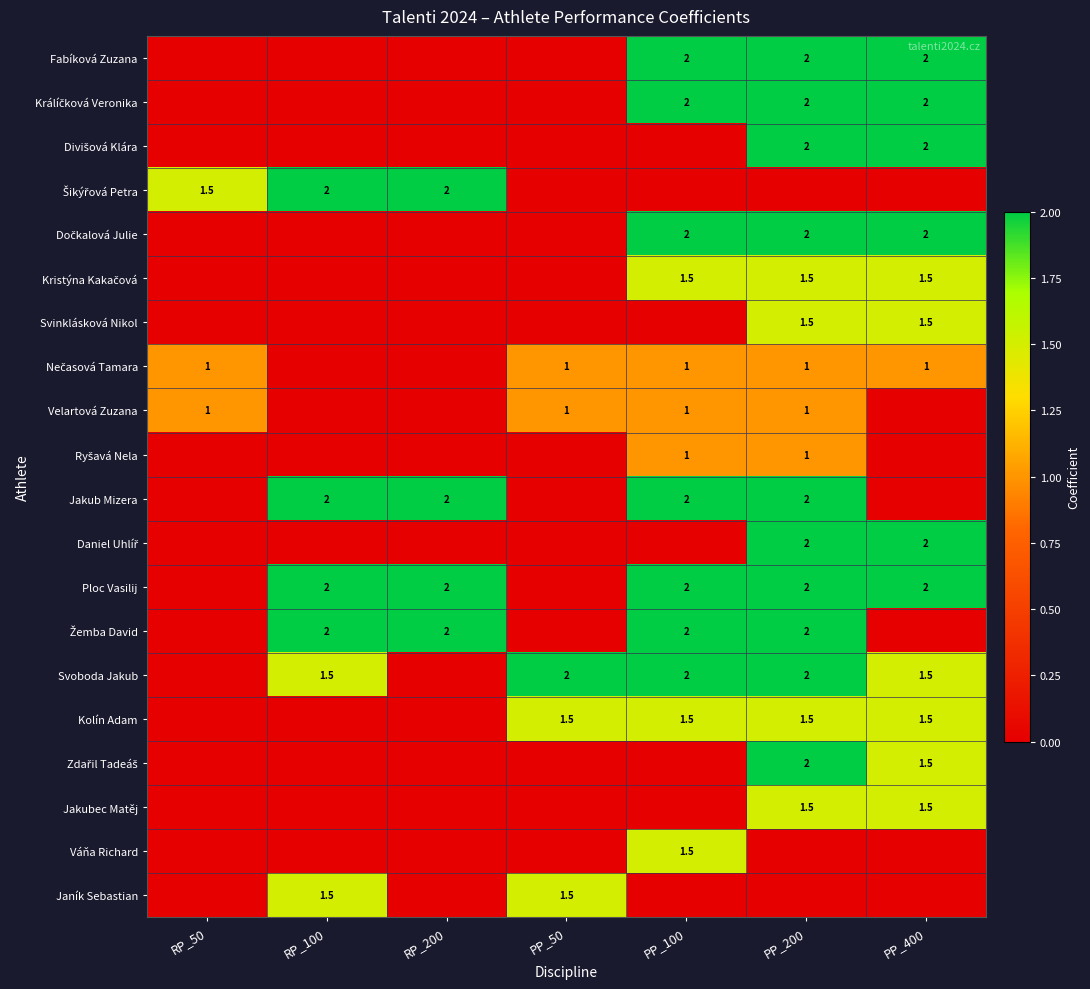

The value of Ploc Vasilij at PP_400 is 2.8. True or false?

False